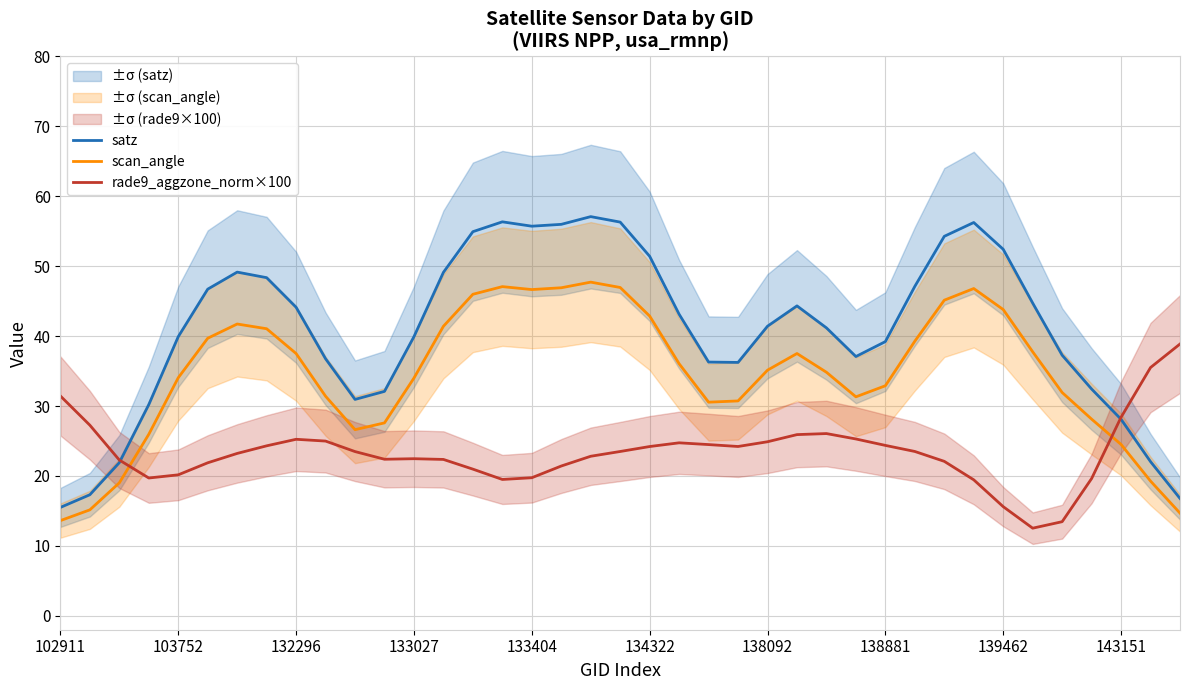

At which category is the sum across all series the highest?

18